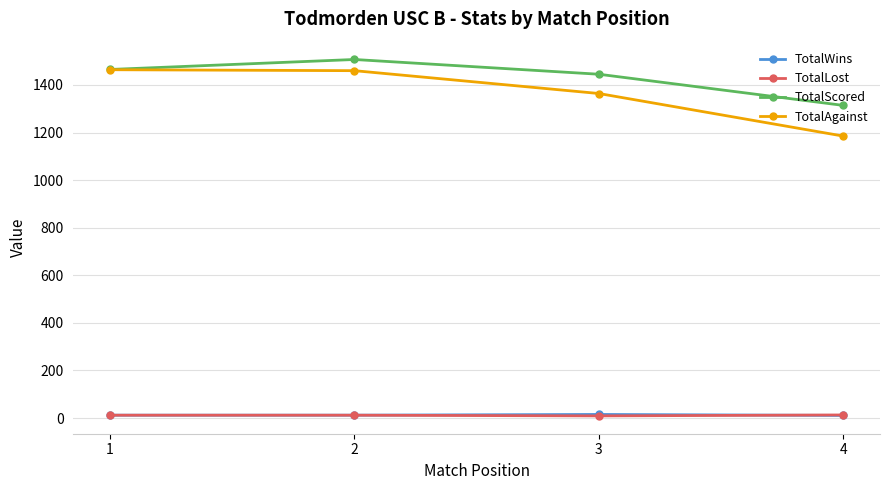

The value of TotalLost at 1 is 12. True or false?

True